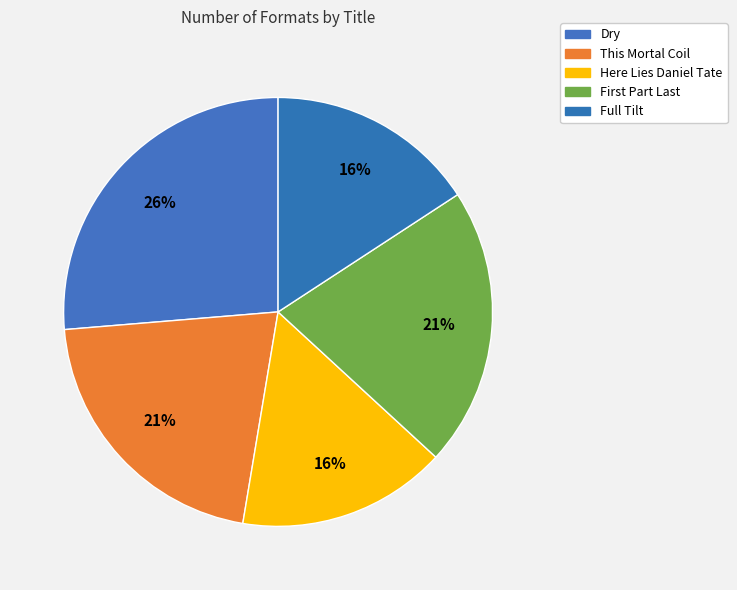

Count the number of slices in the pie.

5